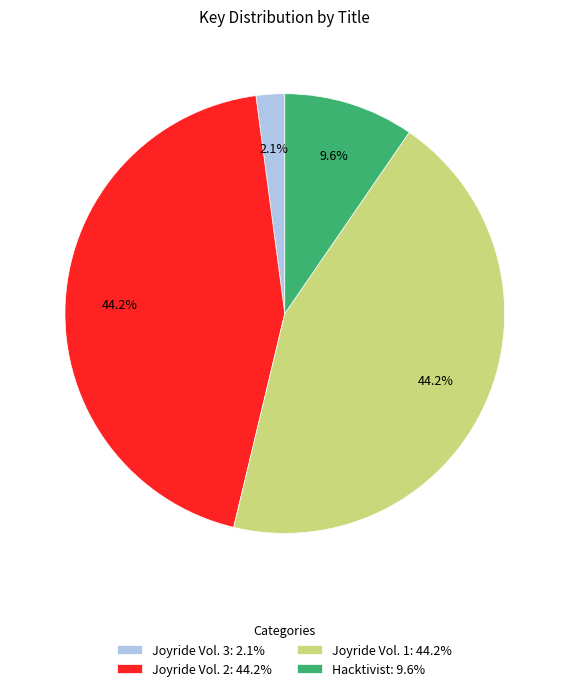

Does Joyride Vol. 2 represent more than half of the total?

No